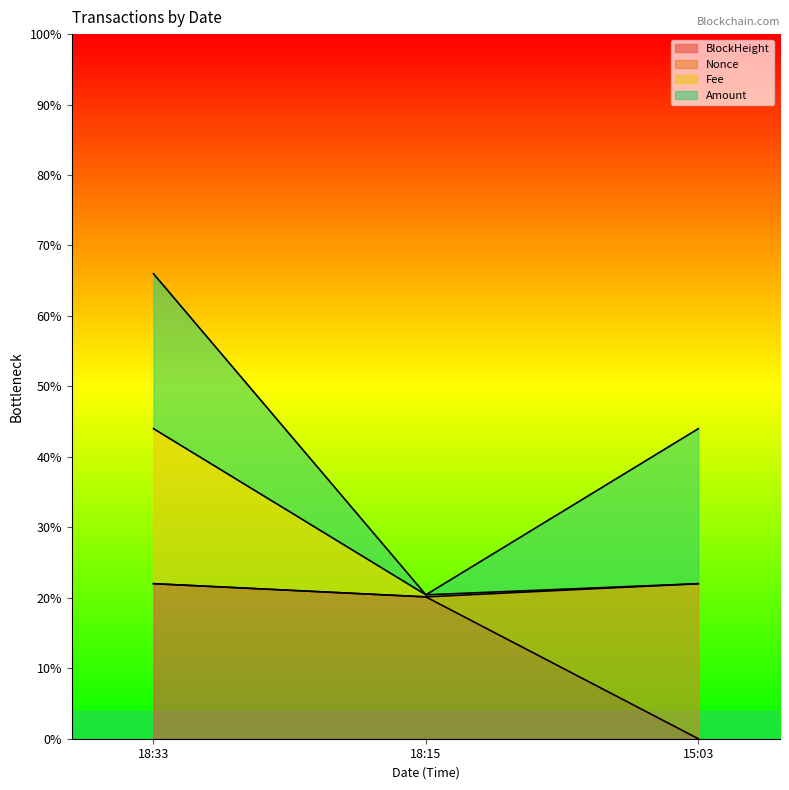

Is the value of Fee at 18:33 greater than the value of BlockHeight at 18:33?

Yes